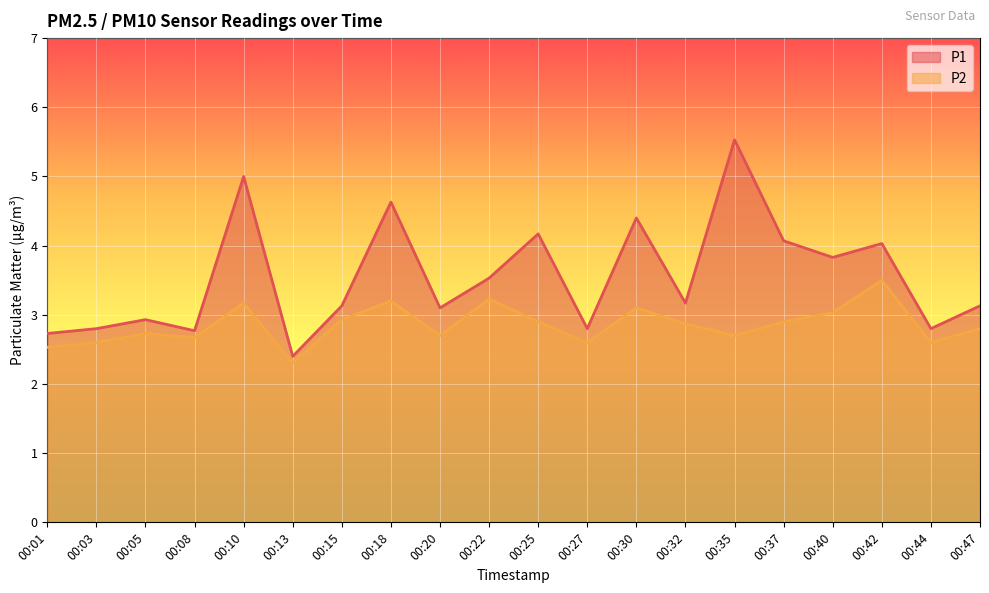

Between 00:01 and 00:32, which series saw the biggest shift?

P1